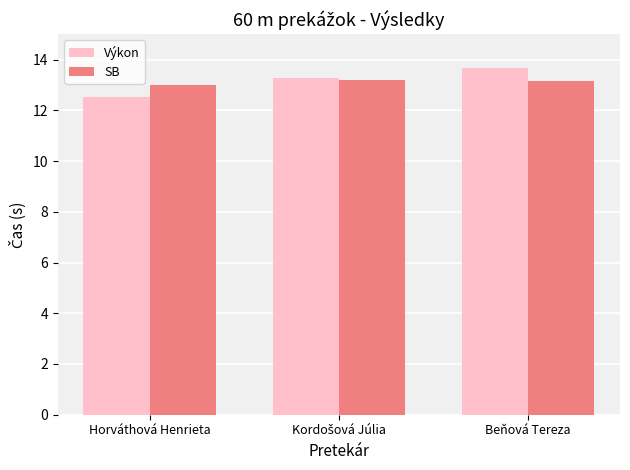

The SB series shows 13.2 at Beňová Tereza. True or false?

True